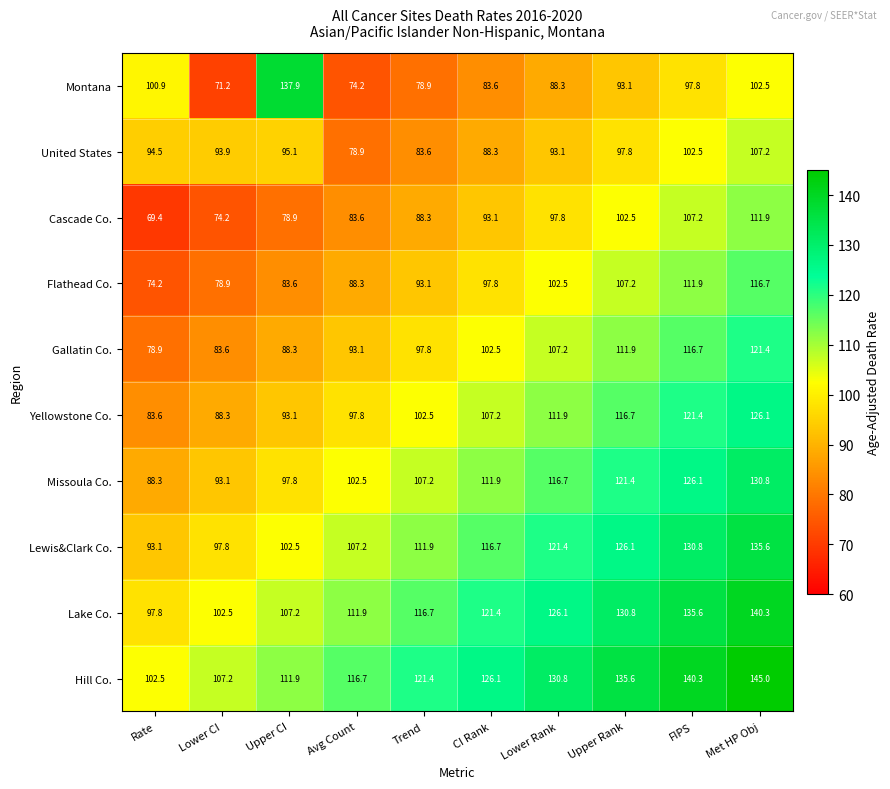

What is the average value of the Missoula Co. series?

109.6